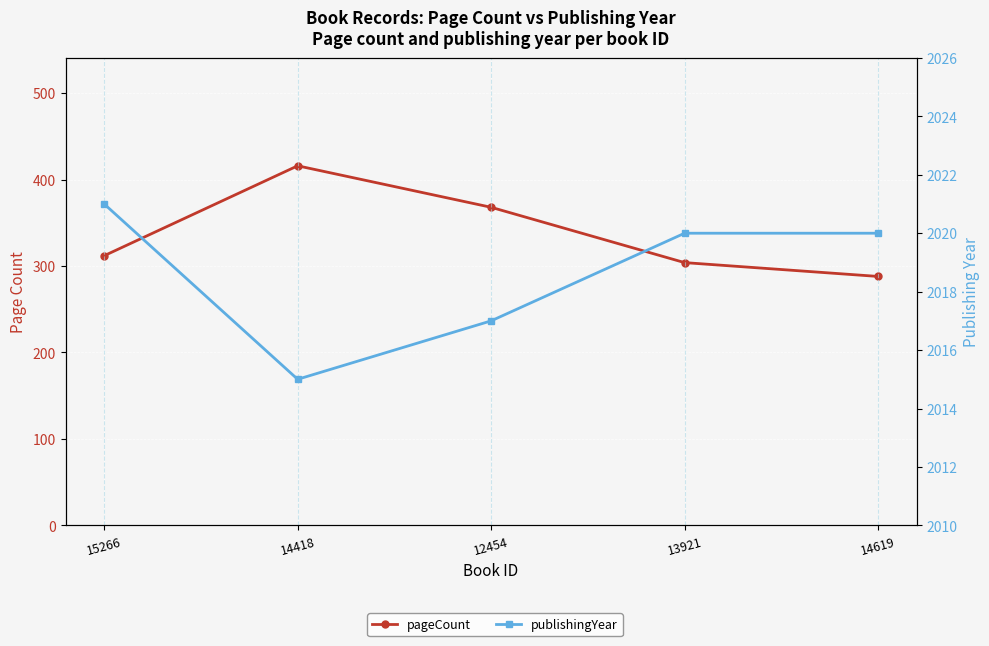

Rank the series by their average value, from highest to lowest.

publishingYear, pageCount